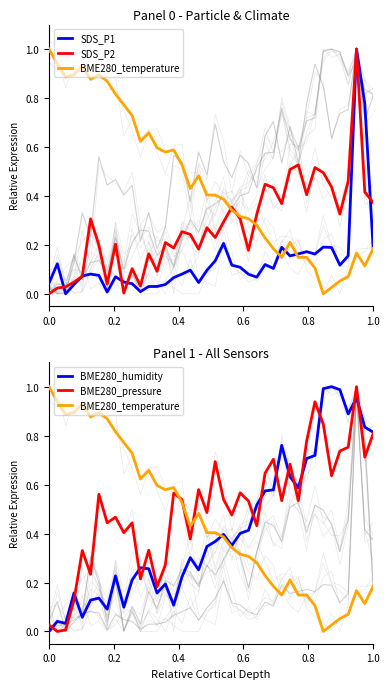

How many intersections are there between BME280_humidity and SDS_P1?

5